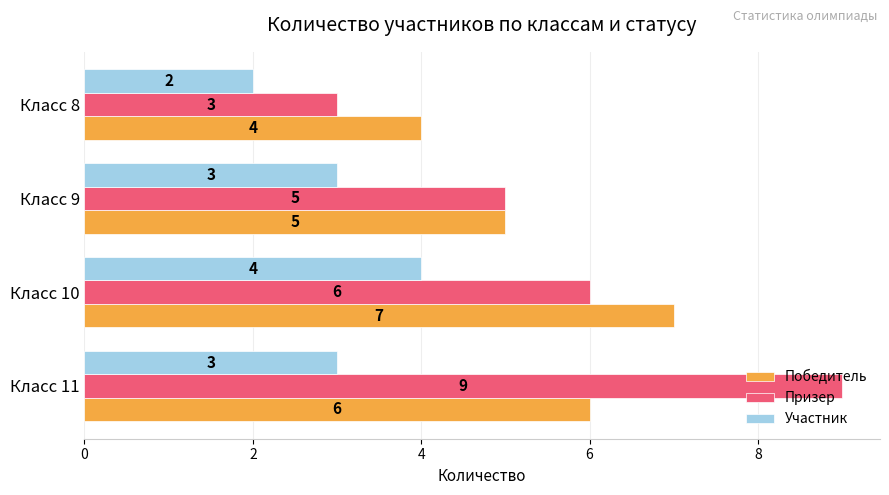

List the series in order of their peak value, lowest first.

Участник, Победитель, Призер